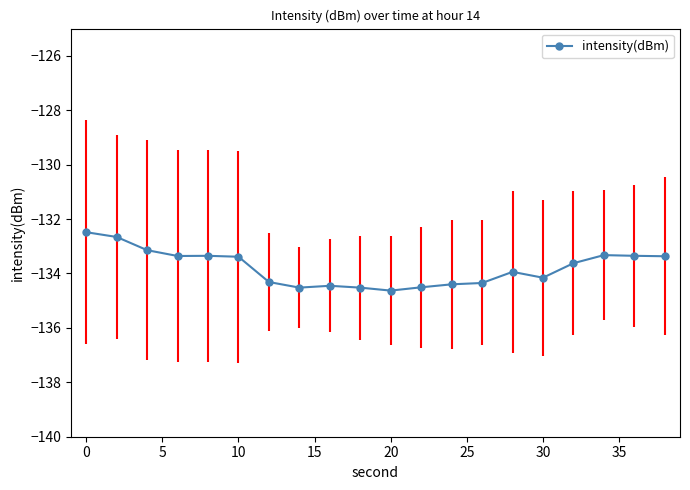

What is the sum of all values?

-2675.8